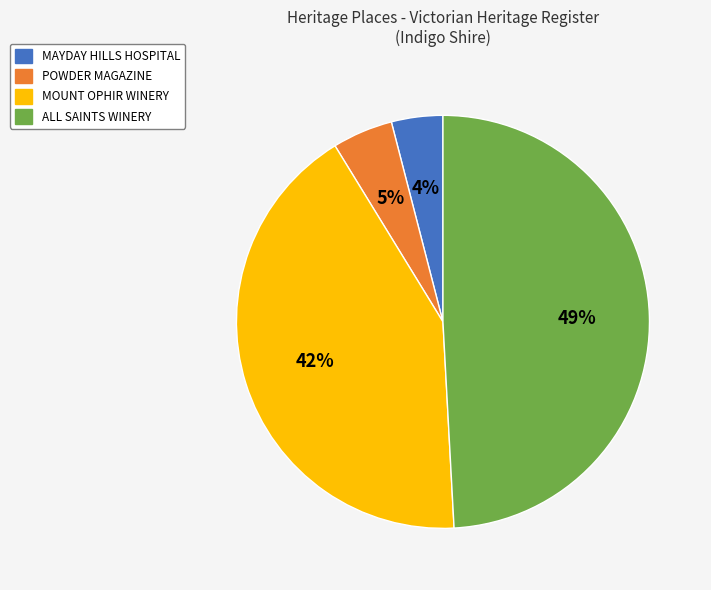

What is the ratio of the value at POWDER MAGAZINE to the value at MOUNT OPHIR WINERY?

0.1